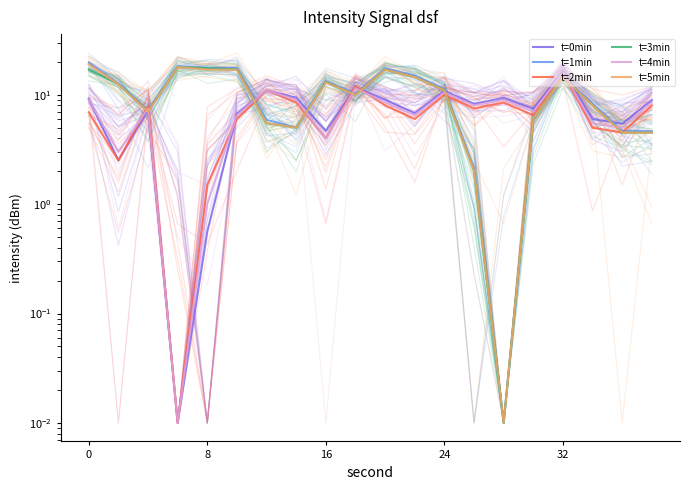

Is it true that t=0min equals 2.0 at 17?

False